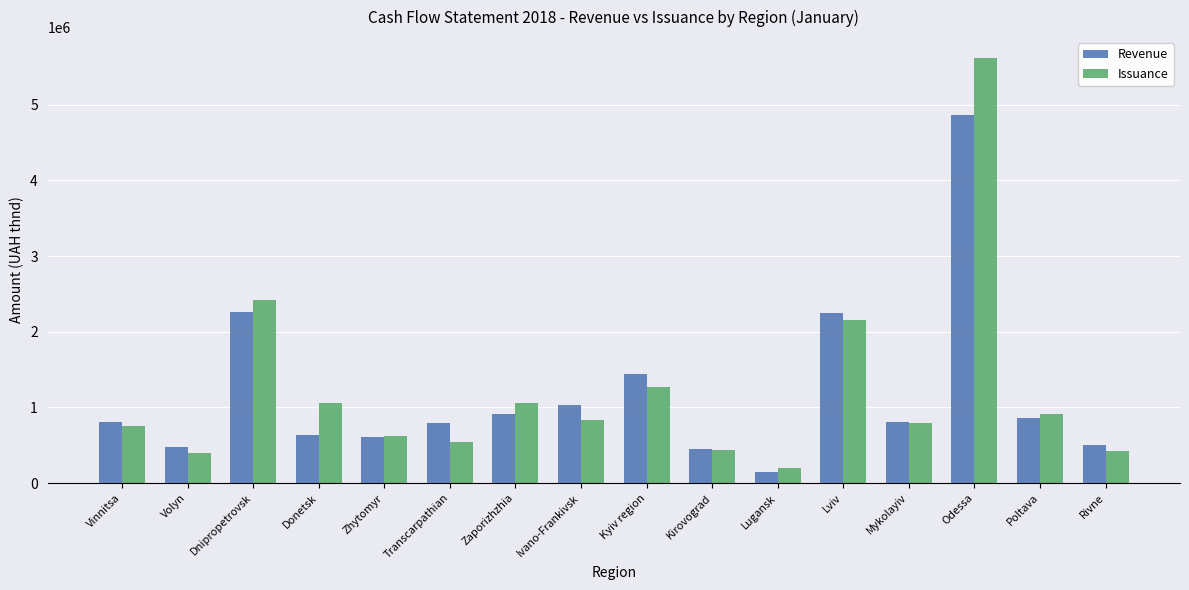

At which label does Issuance reach its peak?

Odessa